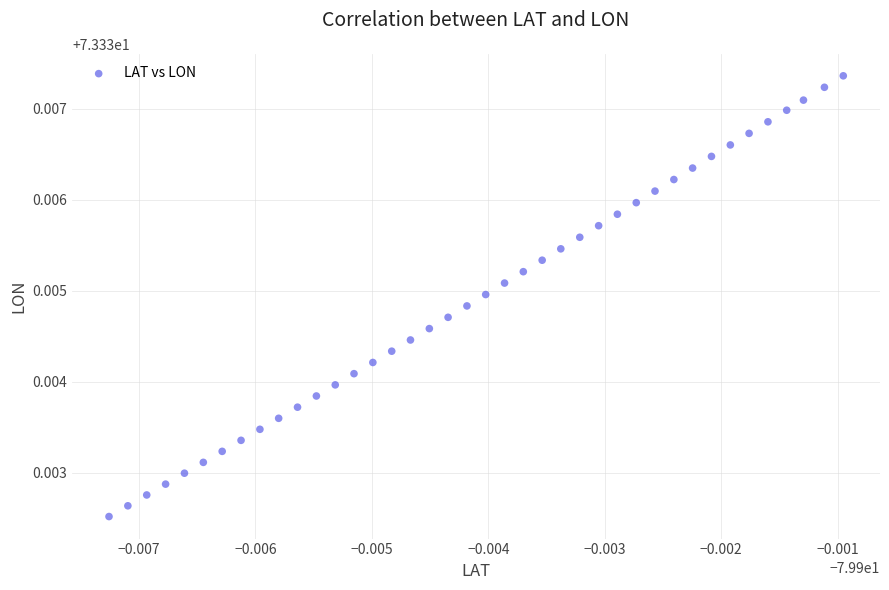

Count the number of points in this scatter plot.

40